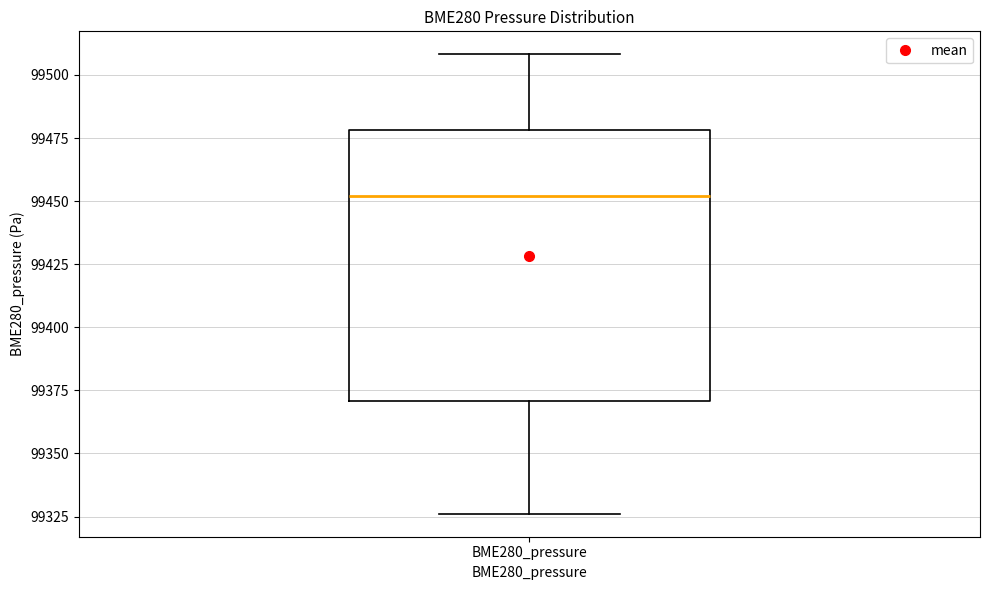

Where is the upper edge of the box for BME280_pressure on the y-axis? The values are not printed on the chart, so give them approximately, as read against the axis.

99480